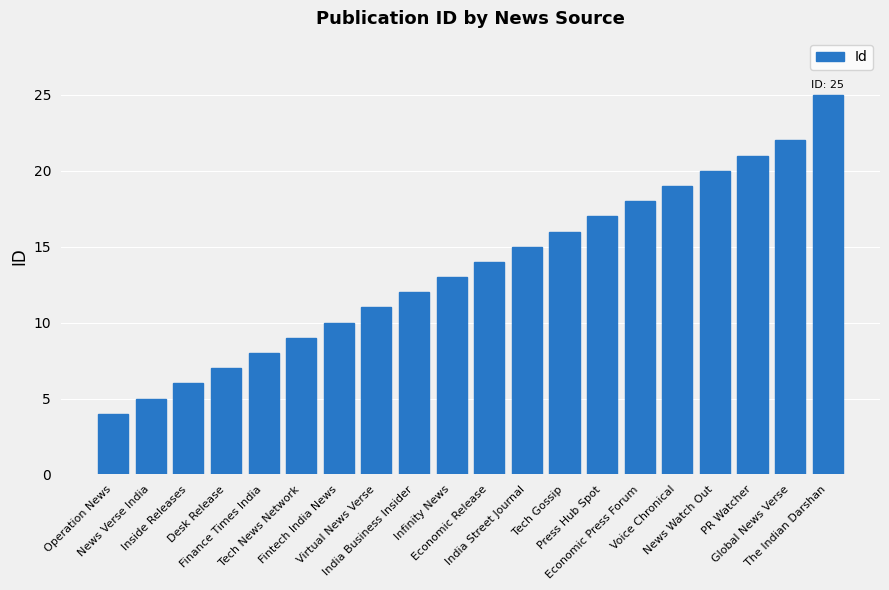

Rank the categories by value from lowest to highest.

Operation News, News Verse India, Inside Releases, Desk Release, Finance Times India, Tech News Network, Fintech India News, Virtual News Verse, India Business Insider, Infinity News, Economic Release, India Street Journal, Tech Gossip, Press Hub Spot, Economic Press Forum, Voice Chronical, News Watch Out, PR Watcher, Global News Verse, The Indian Darshan